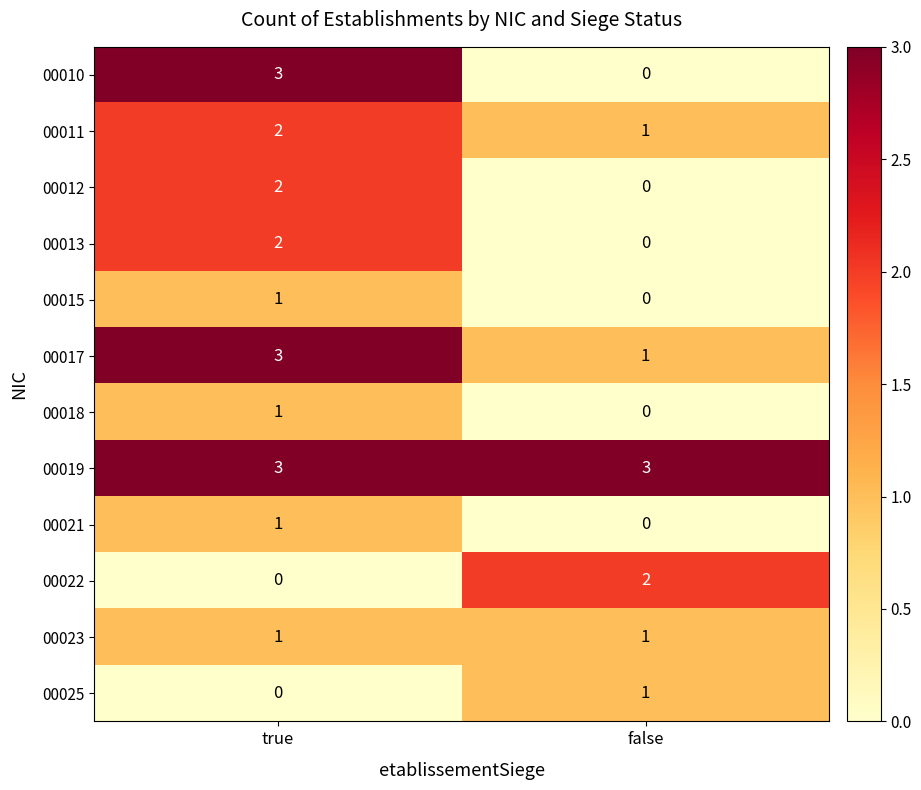

What is the greatest value displayed?

3